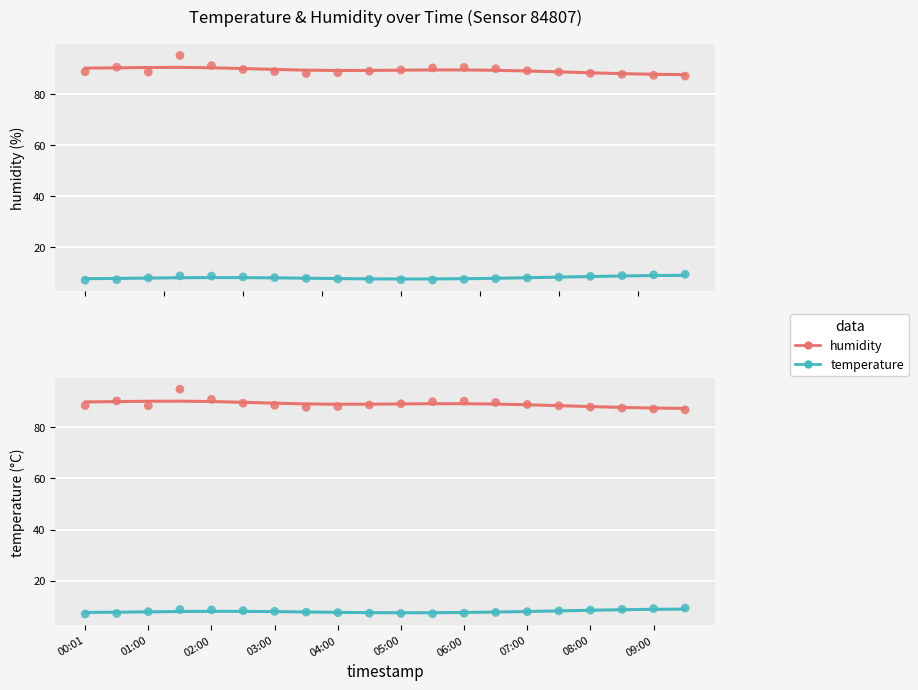

Which series reaches the maximum Y coordinate?

humidity